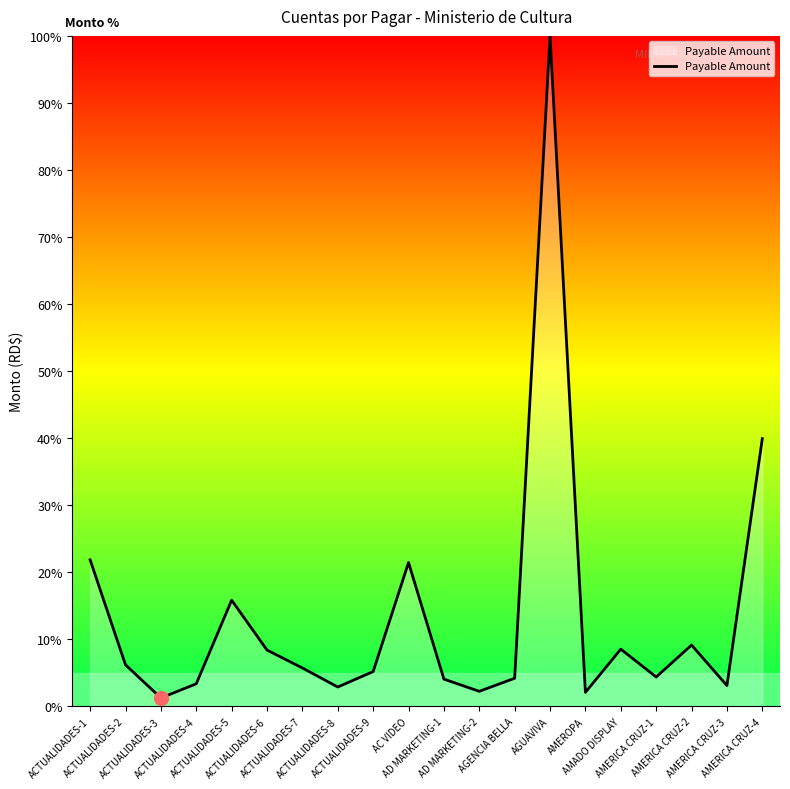

What is the difference between the maximum and minimum values?

98.7